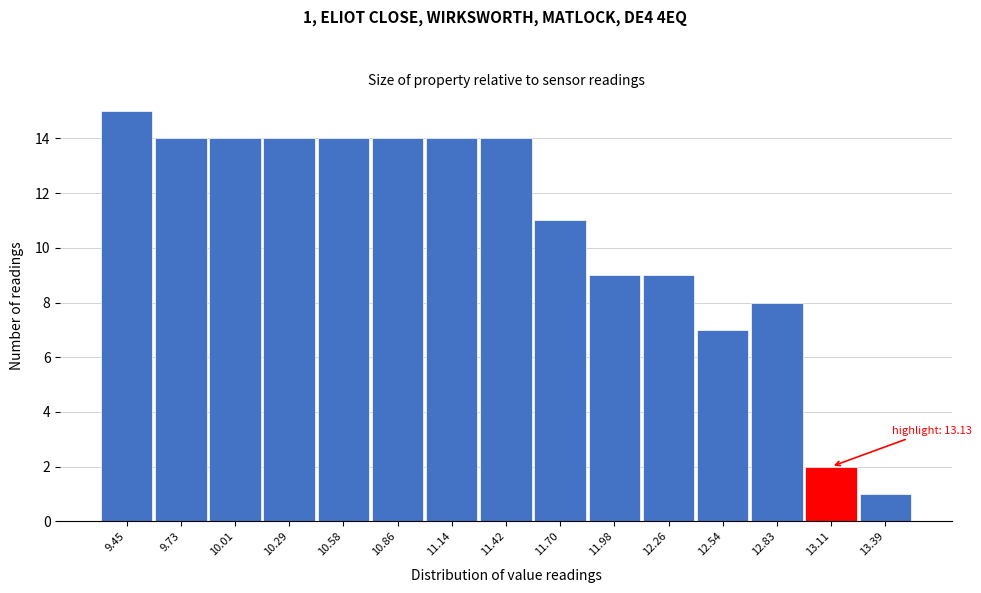

Reading right to left, list all the values displayed in this chart.

13.39=1	13.11=2	12.83=8	12.54=7	12.26=9	11.98=9	11.70=11	11.42=14	11.14=14	10.86=14	10.58=14	10.29=14	10.01=14	9.73=14	9.45=15